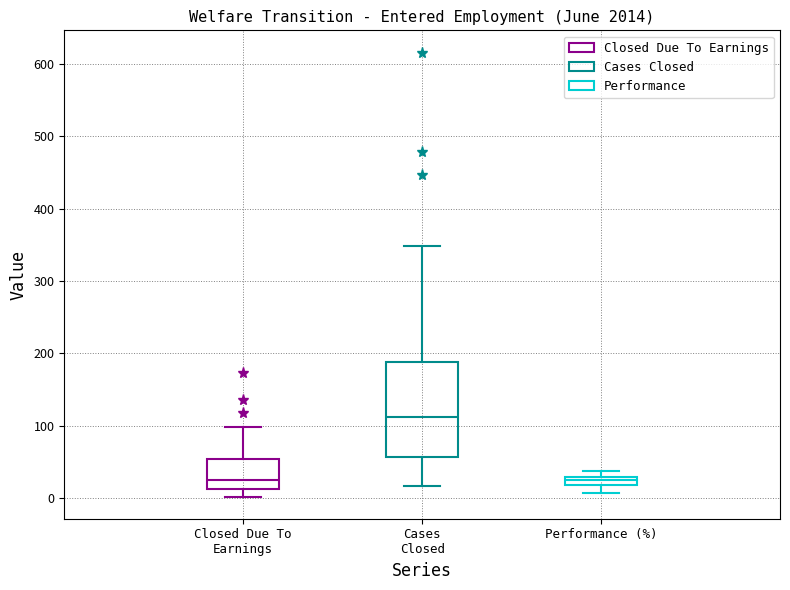

Comparing the boxes themselves (not the whiskers), which one is the tallest?

Cases Closed